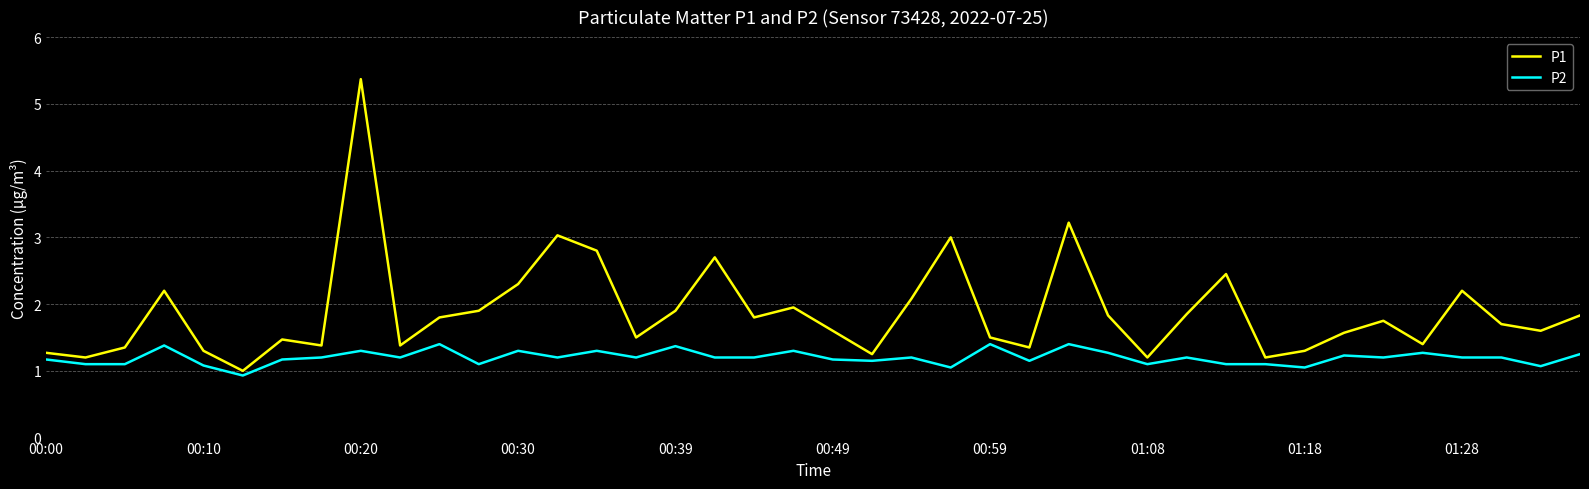

What is the average value of the P1 series?

1.9